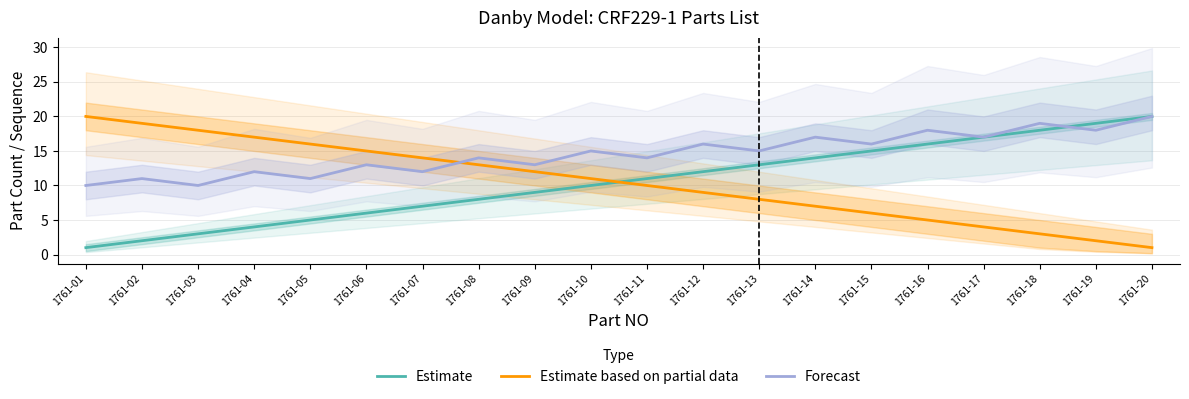

What is the difference between the Forecast values at 1761-02 and 1761-09?

2